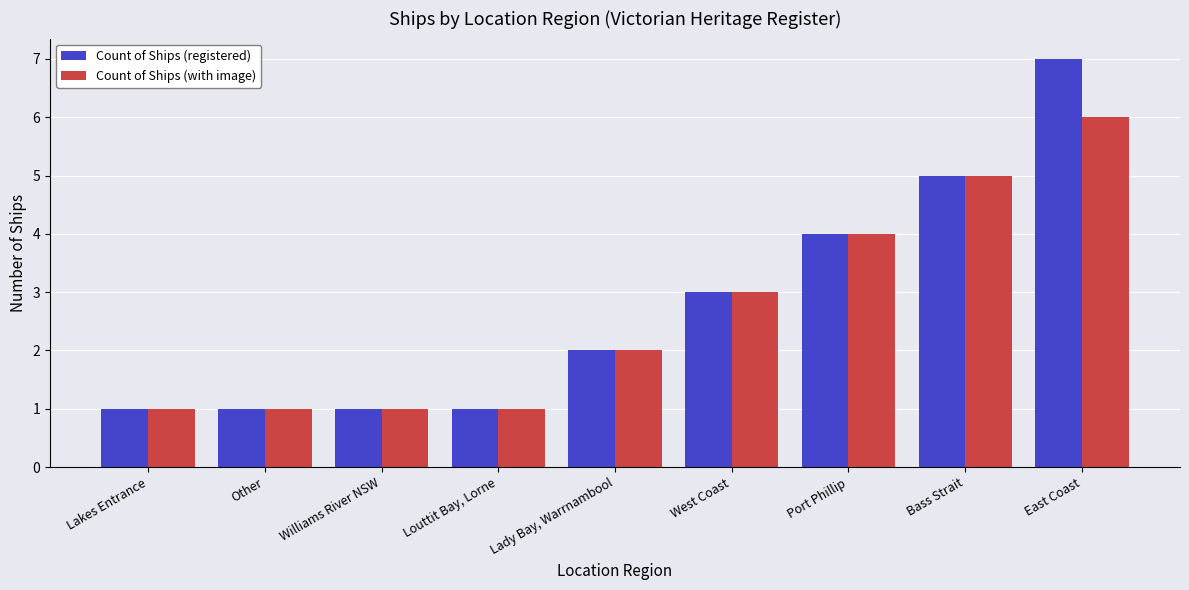

How many data points in Count of Ships (with image) are less than 2?

4